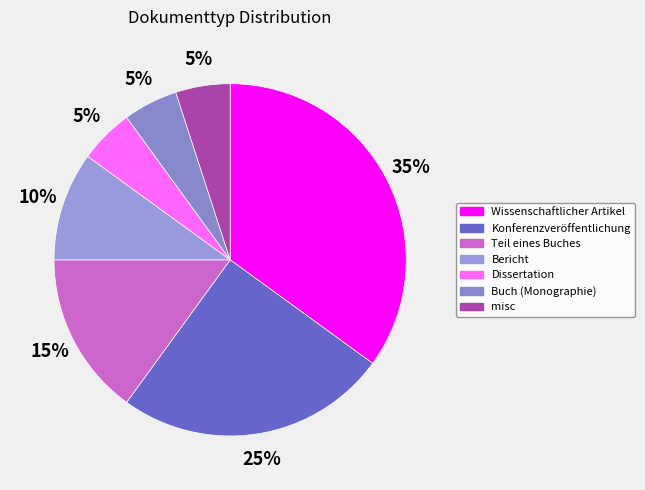

What portion of the pie excludes misc?

95.0%